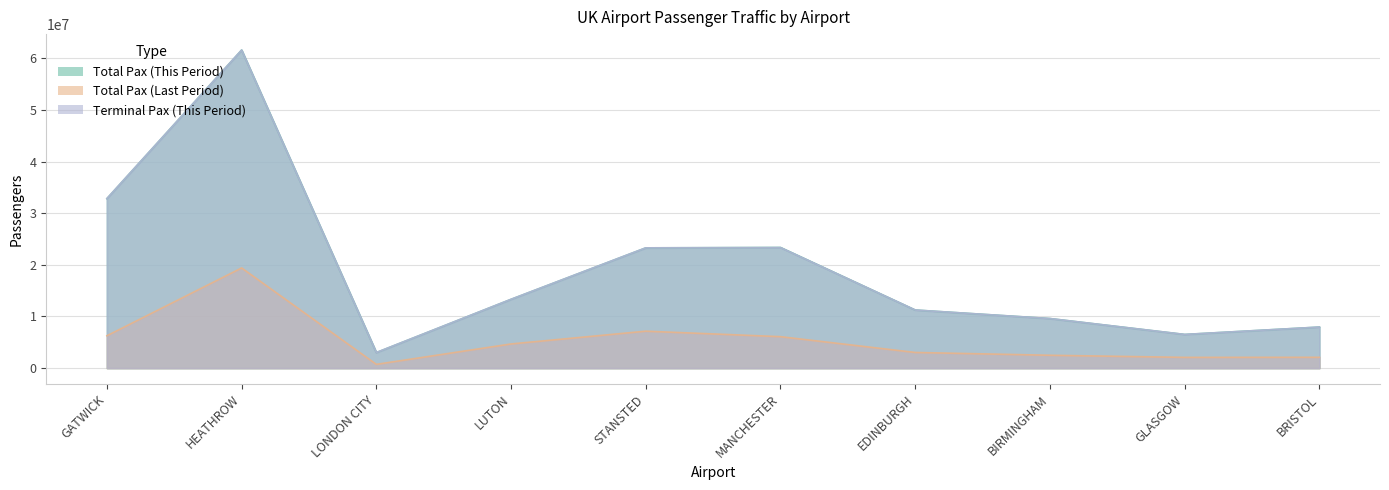

What is the sum of the Terminal Pax (This Period) values at GATWICK and BIRMINGHAM?

42426752